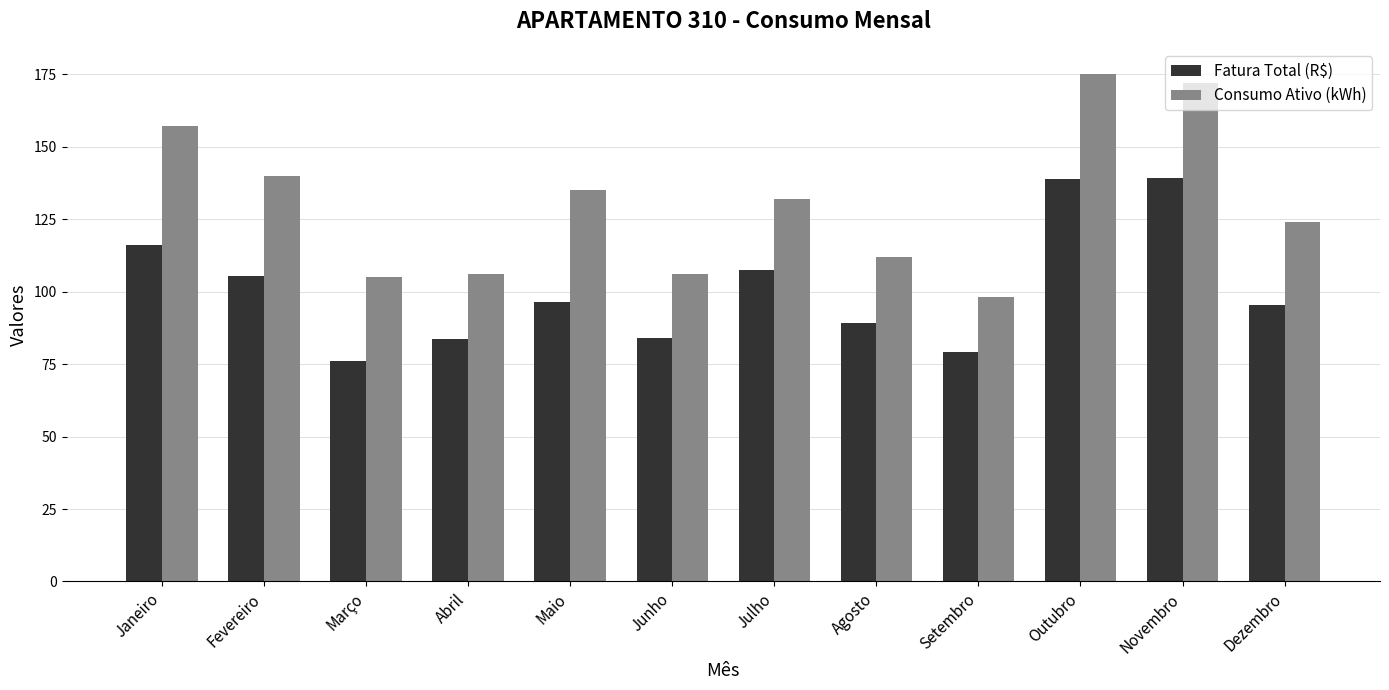

What is the maximum value for Consumo Ativo (kWh)?

175.0